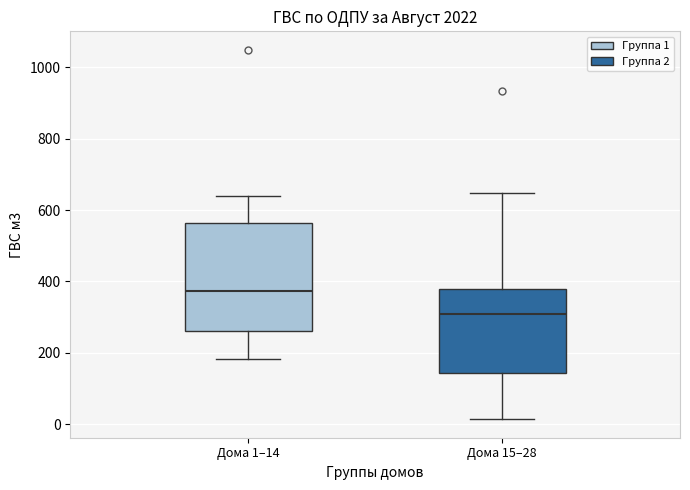

Reading left to right, read every box against the y-axis: the position of its median line, the range the box covers, and the ends of its whiskers. The values are not printed on the chart, so give them approximately, as read against the axis.

Дома 1–14: median 380, box 260 to 560, whiskers 180 to 640
Дома 15–28: median 300, box 140 to 380, whiskers 20 to 640